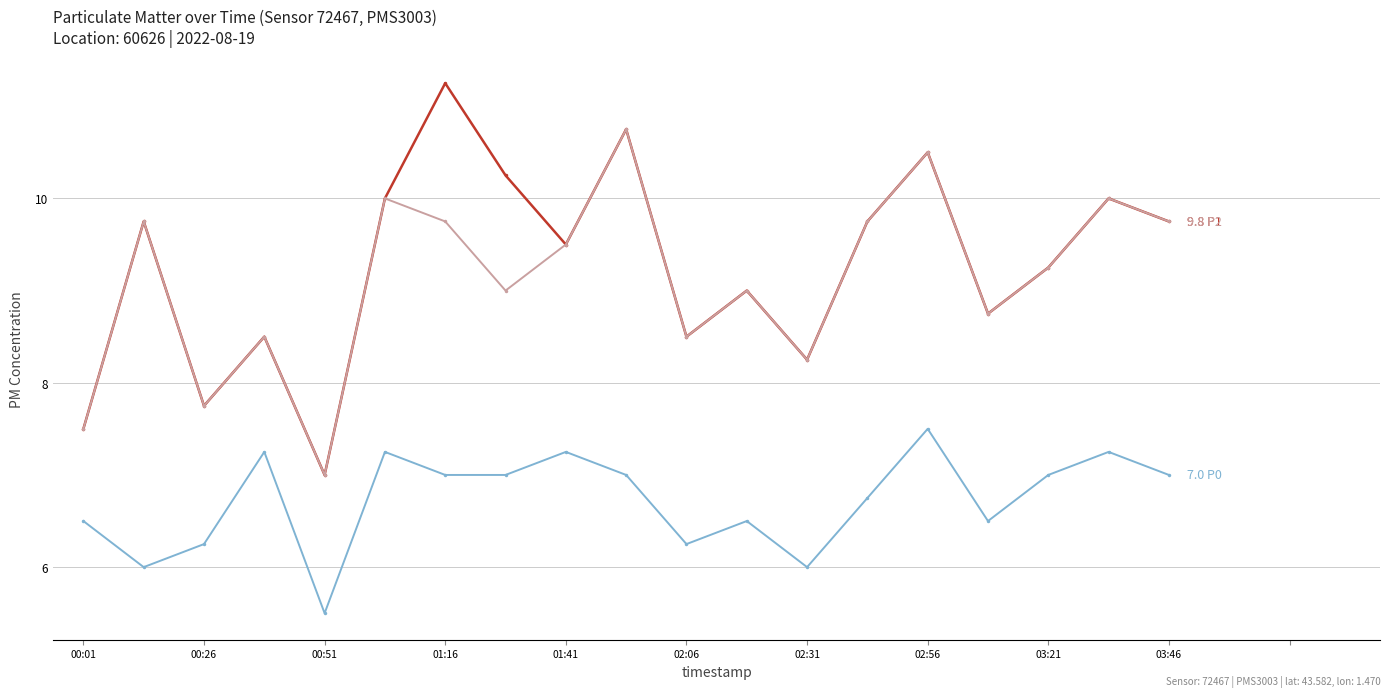

Does the chart display data point markers on the line(s)?

Yes